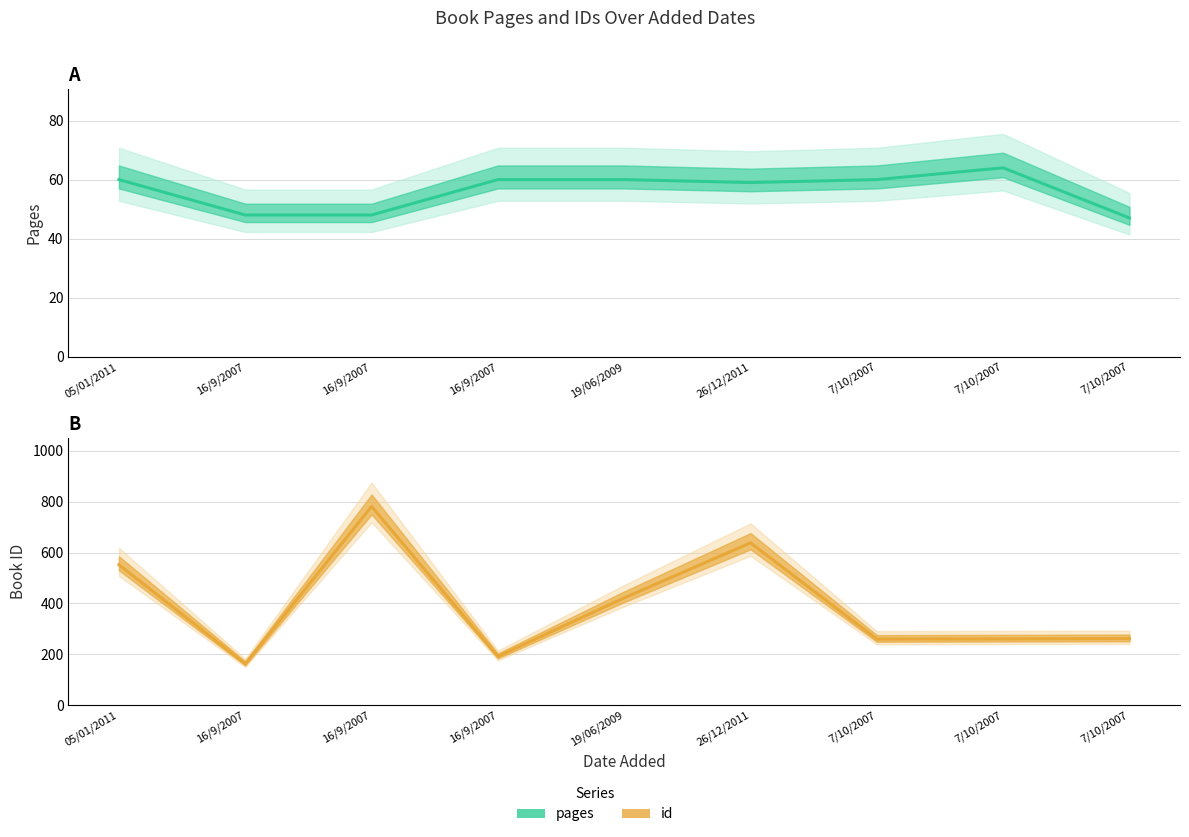

True or false: id and pages cross at least once.

False